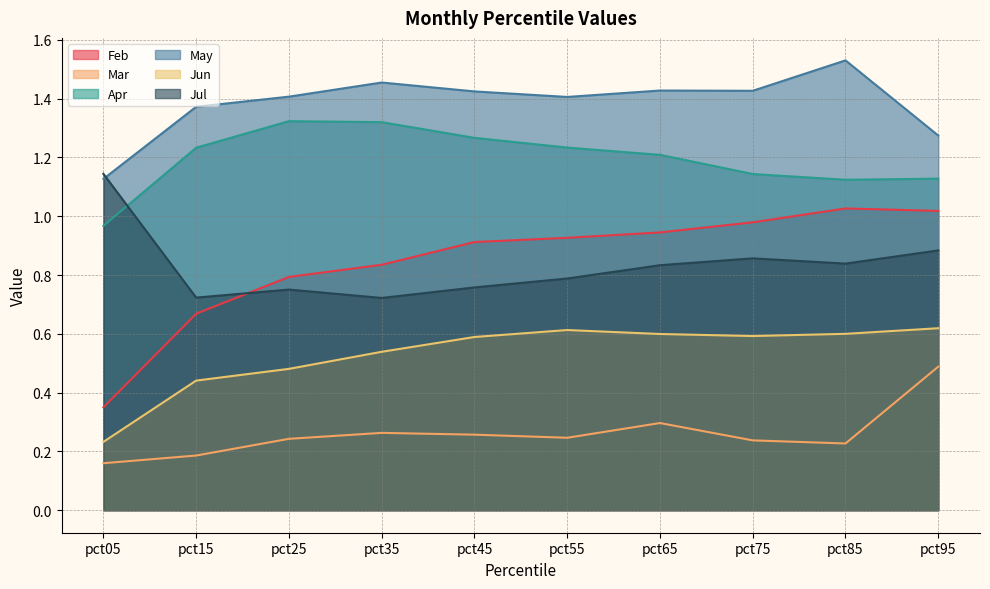

Rank the series at pct05 from highest to lowest value.

Jul, May, Apr, Feb, Jun, Mar